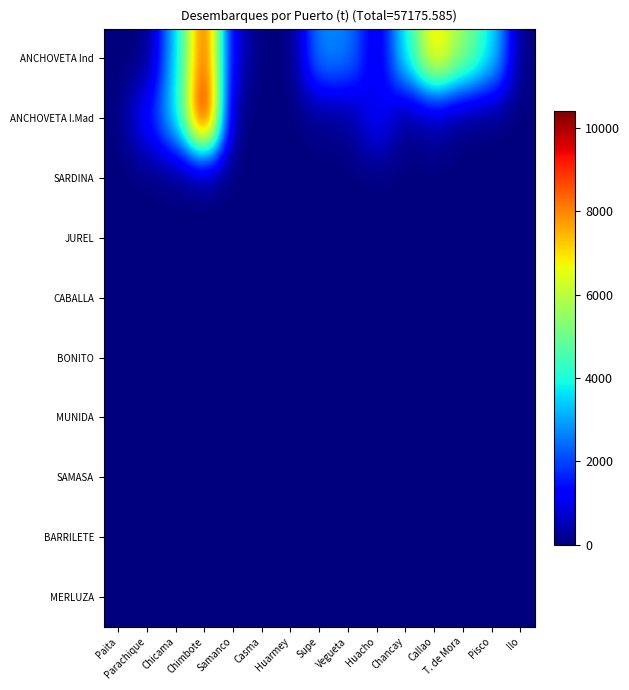

At how many categories does at least one series exceed 4577?

3